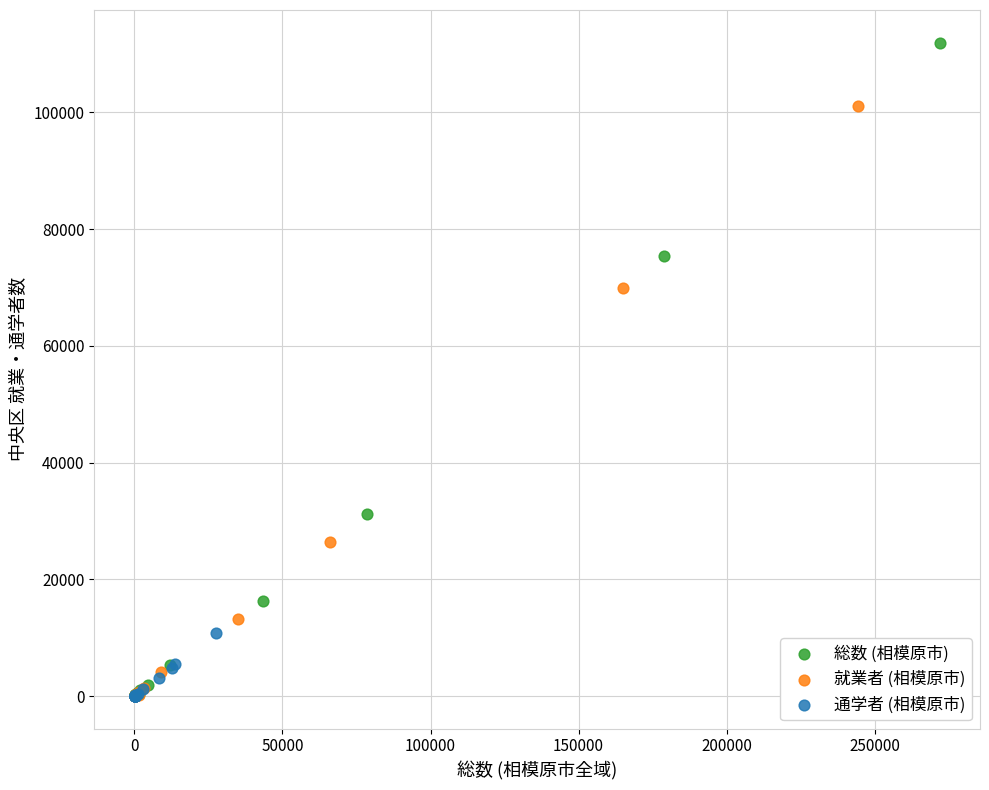

Which series contains the highest Y value?

総数 (相模原市)